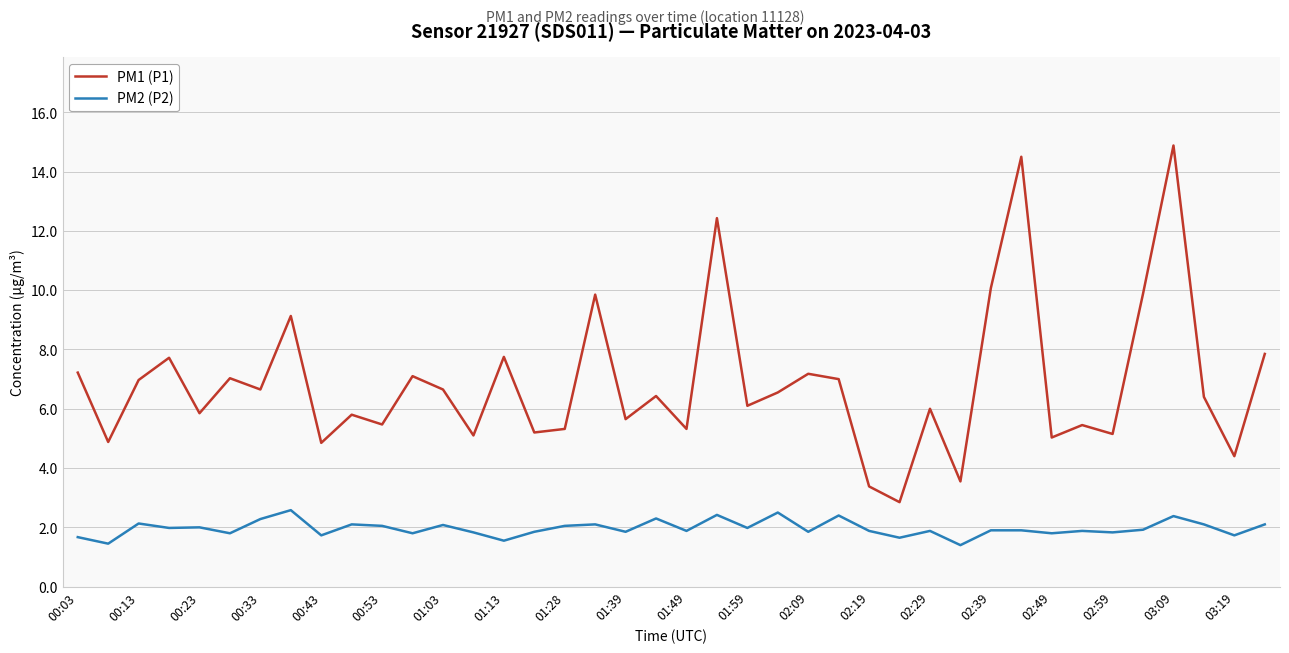

Is this an area chart (filled region under the line)?

No